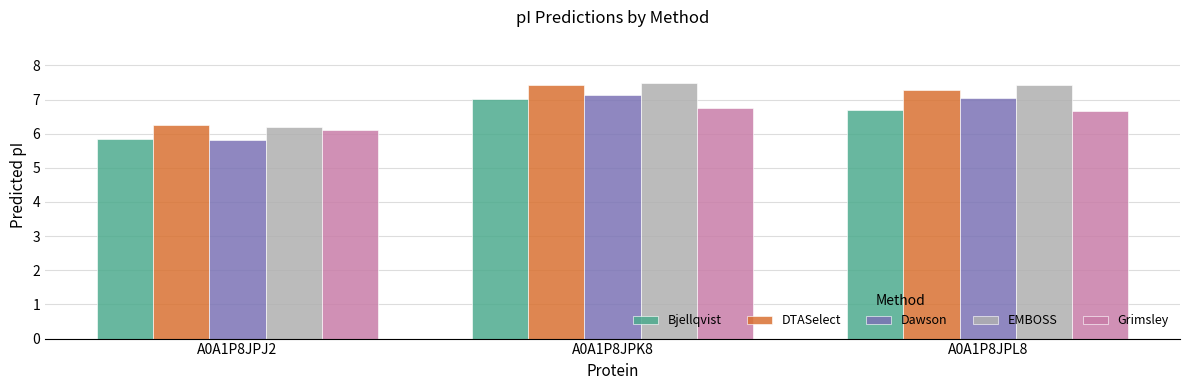

At how many categories does at least one series exceed 6?

3